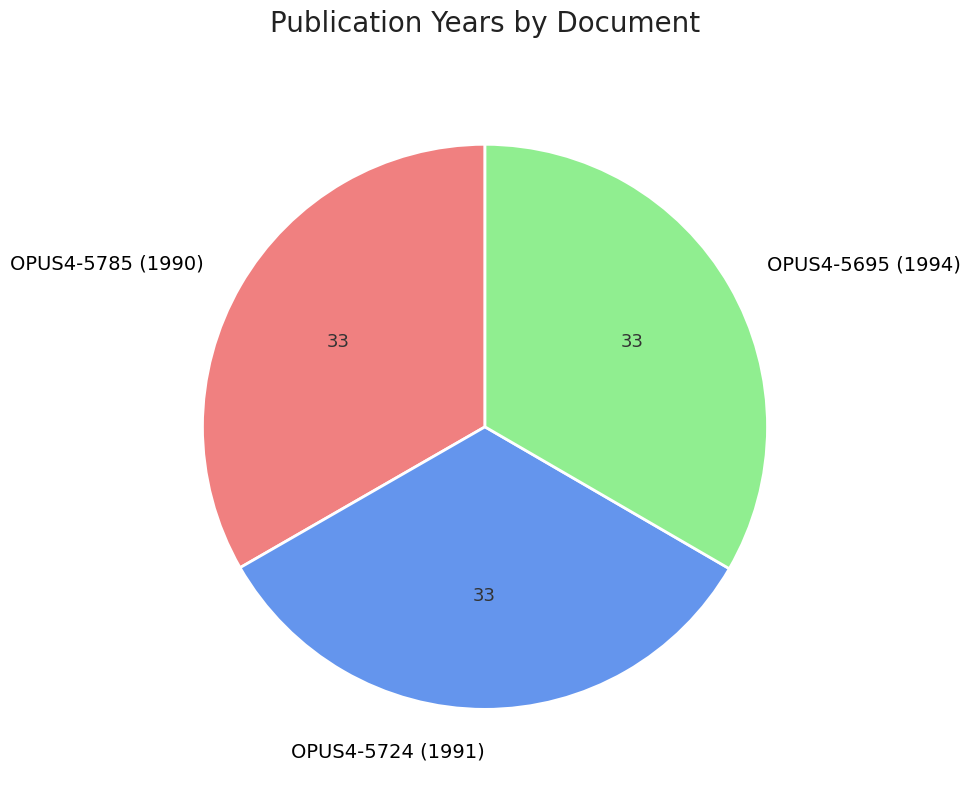

Is OPUS4-5695 (1994) the majority of the pie?

No